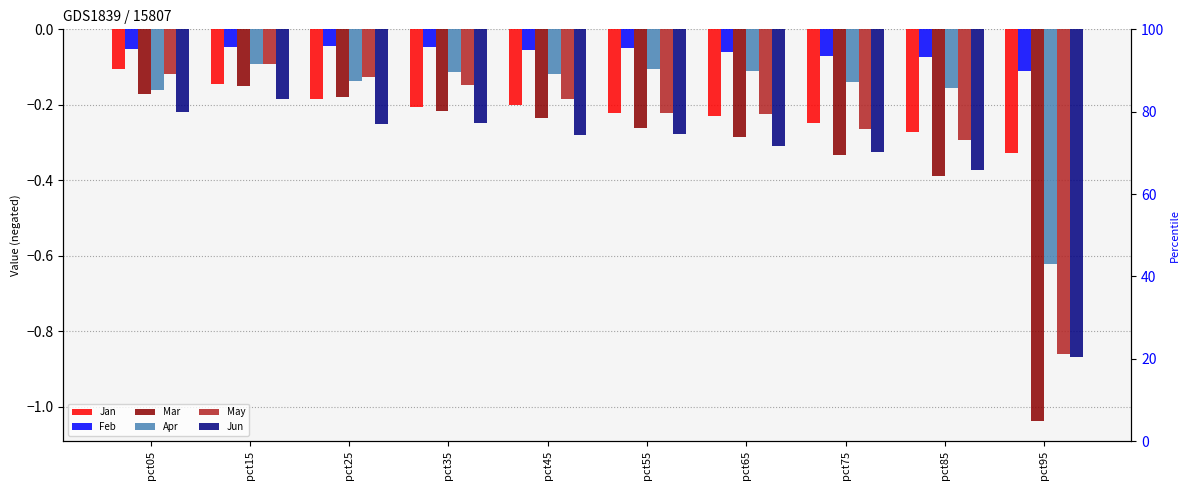

At which category is the sum across all series the highest?

pct15